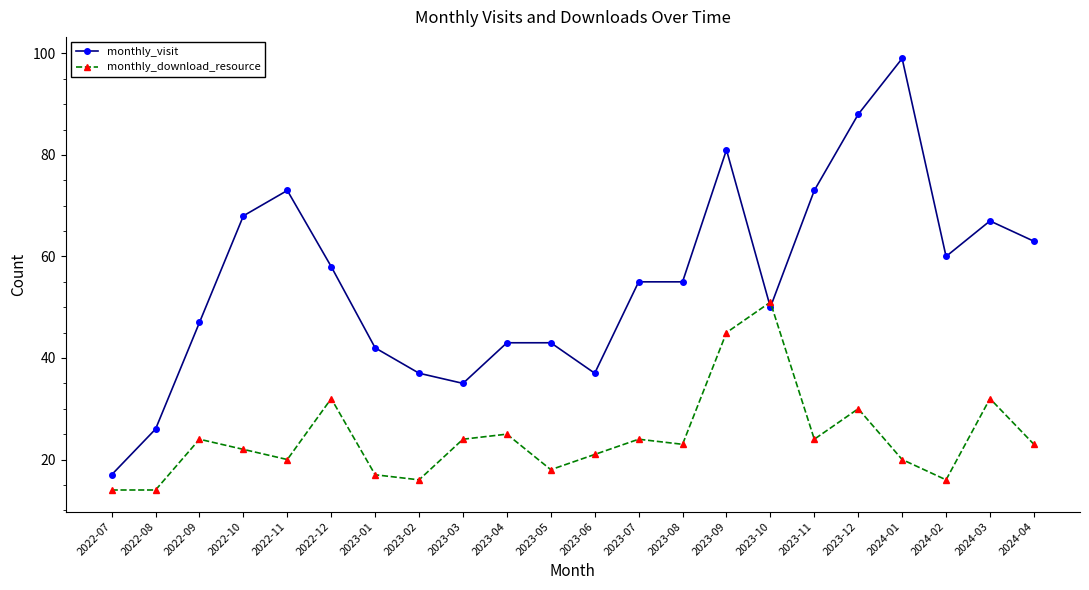

How many data points does each series have?

22